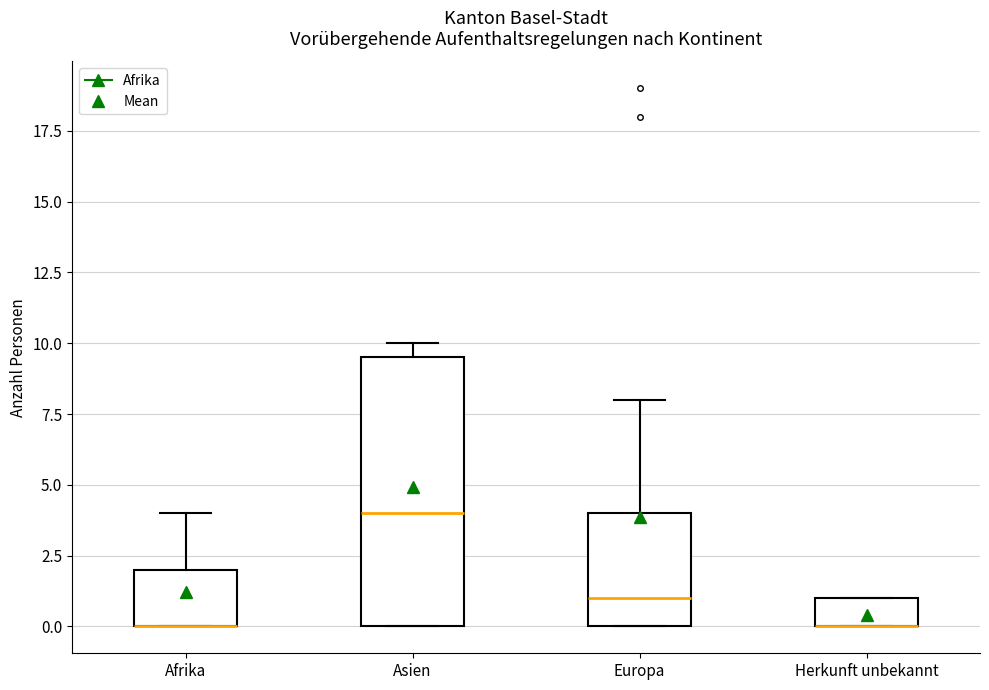

Which box is the tallest, from its lower edge to its upper edge?

Asien